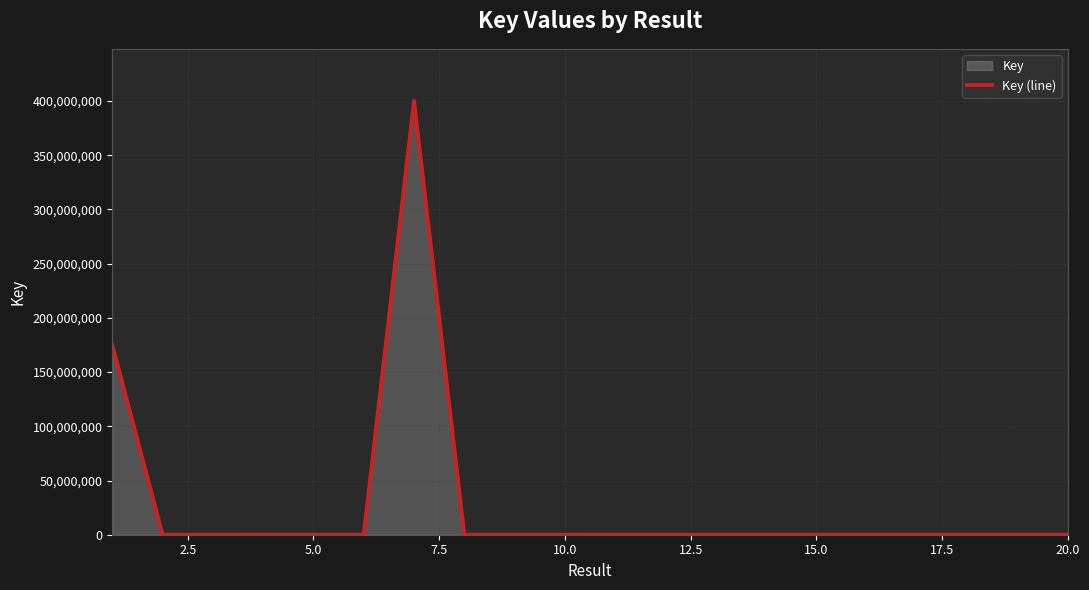

What is the difference between the maximum and minimum values?

400093249